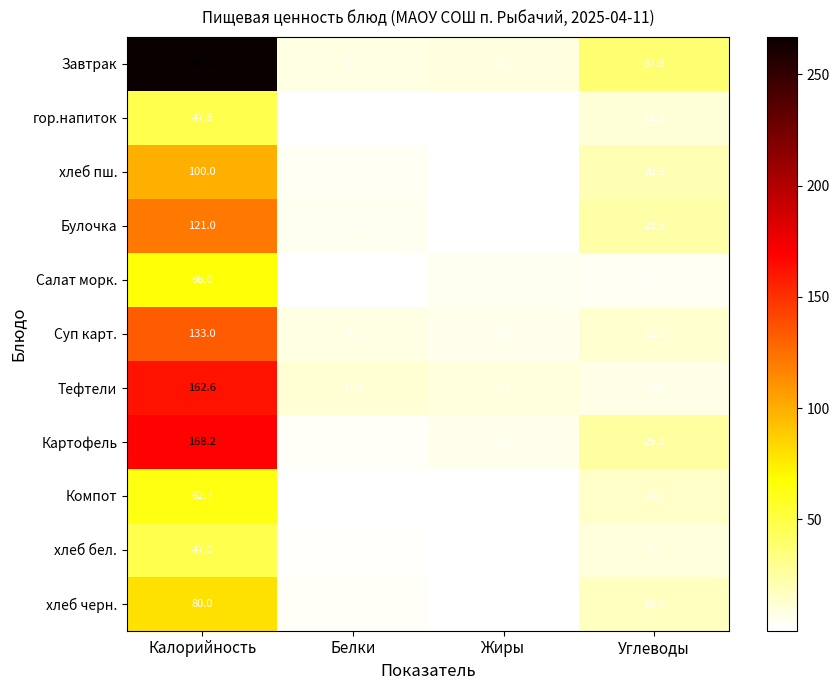

At which category does the chart reach its peak across all series?

Калорийность